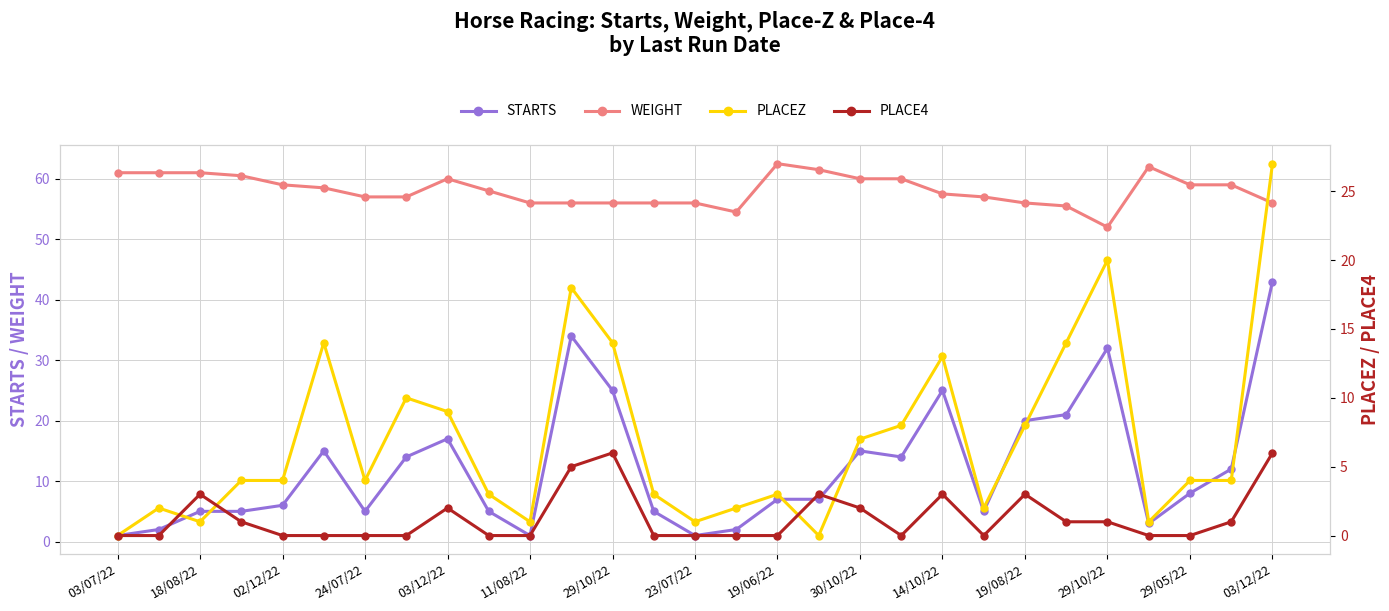

List the series in order of their peak value, highest first.

WEIGHT, STARTS, PLACEZ, PLACE4